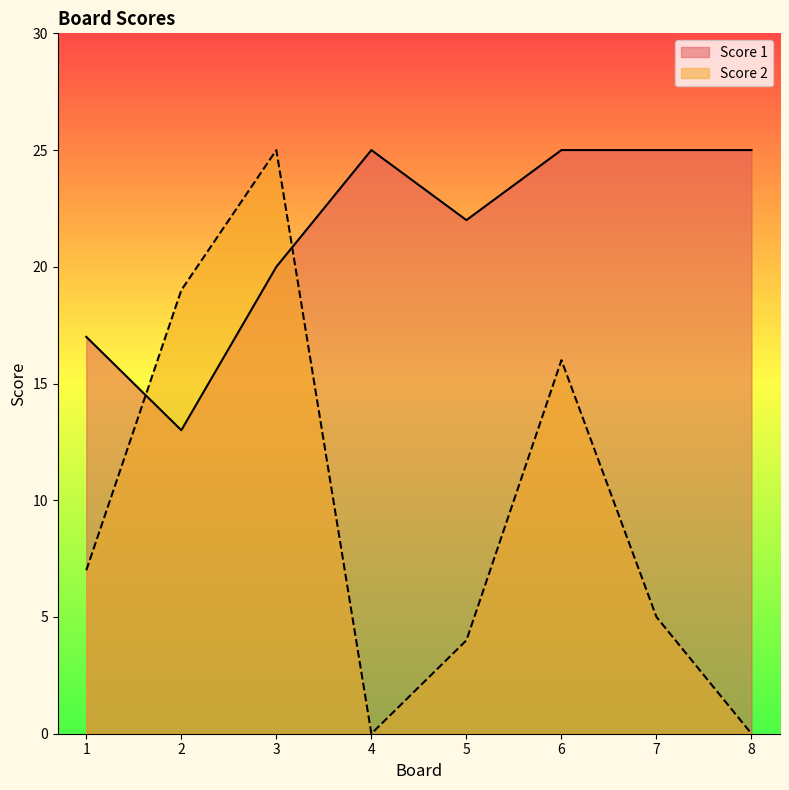

What is the total value across all series at 8?

25